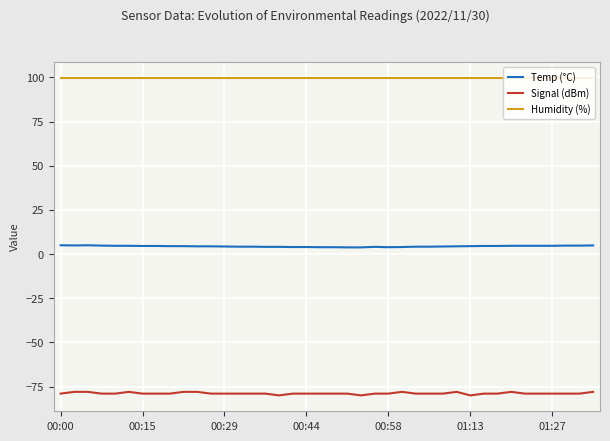

What is the sum of all Signal (dBm) values?

-3154.0